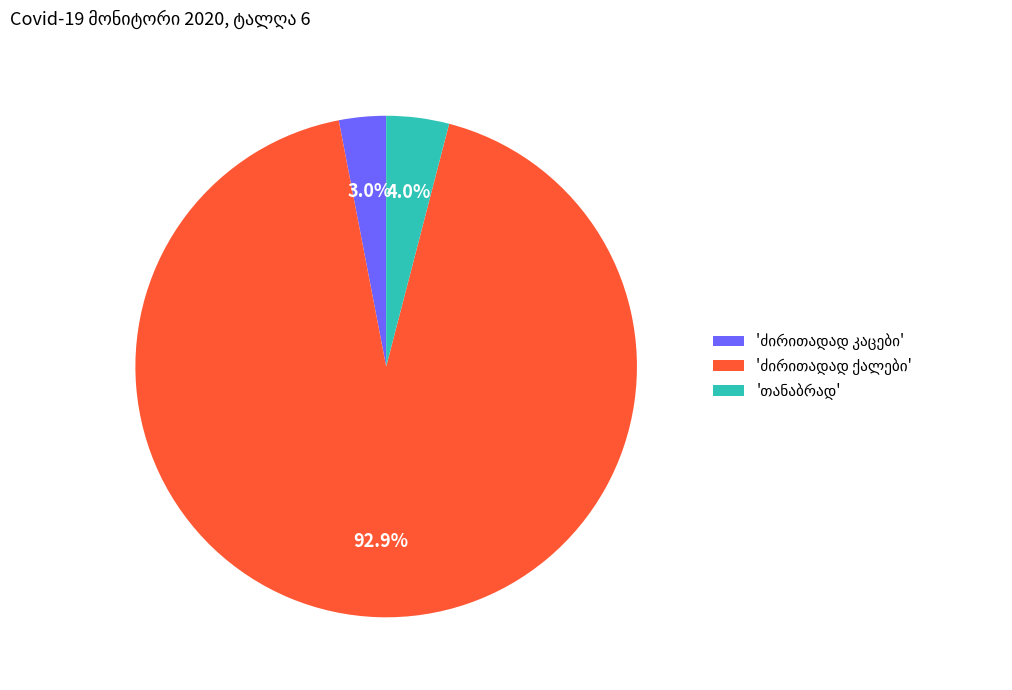

Is there any slice that represents more than half of the pie?

Yes